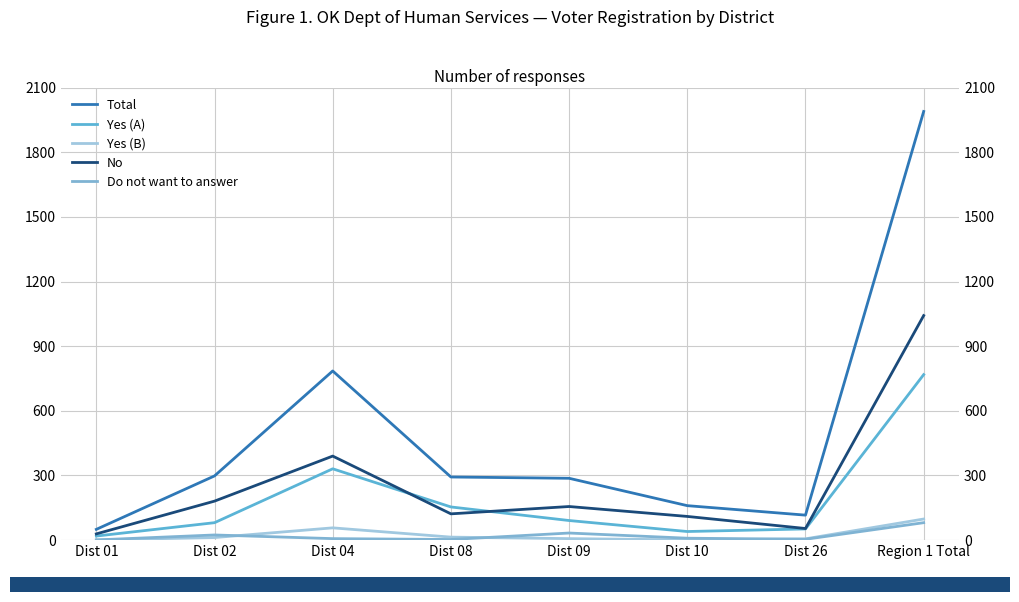

The No series shows 110 at Dist 10. True or false?

True